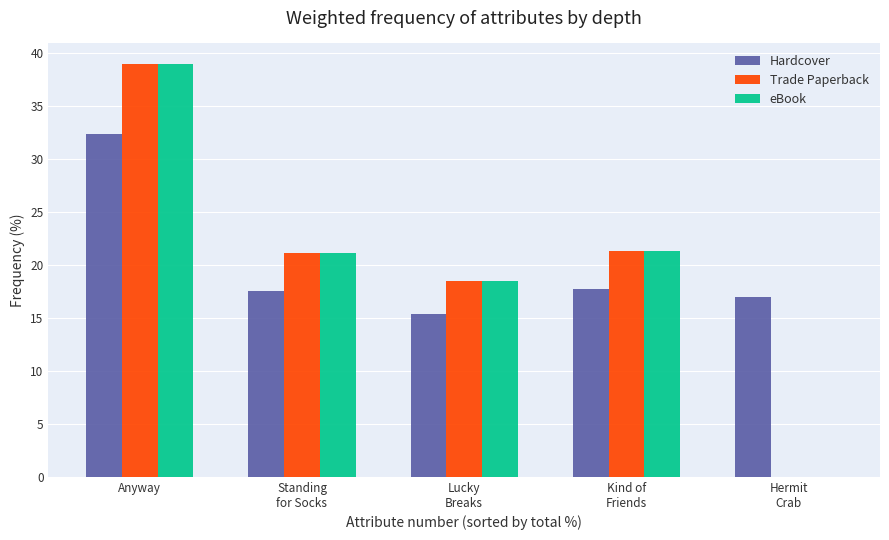

At which category is the sum across all series the highest?

Anyway